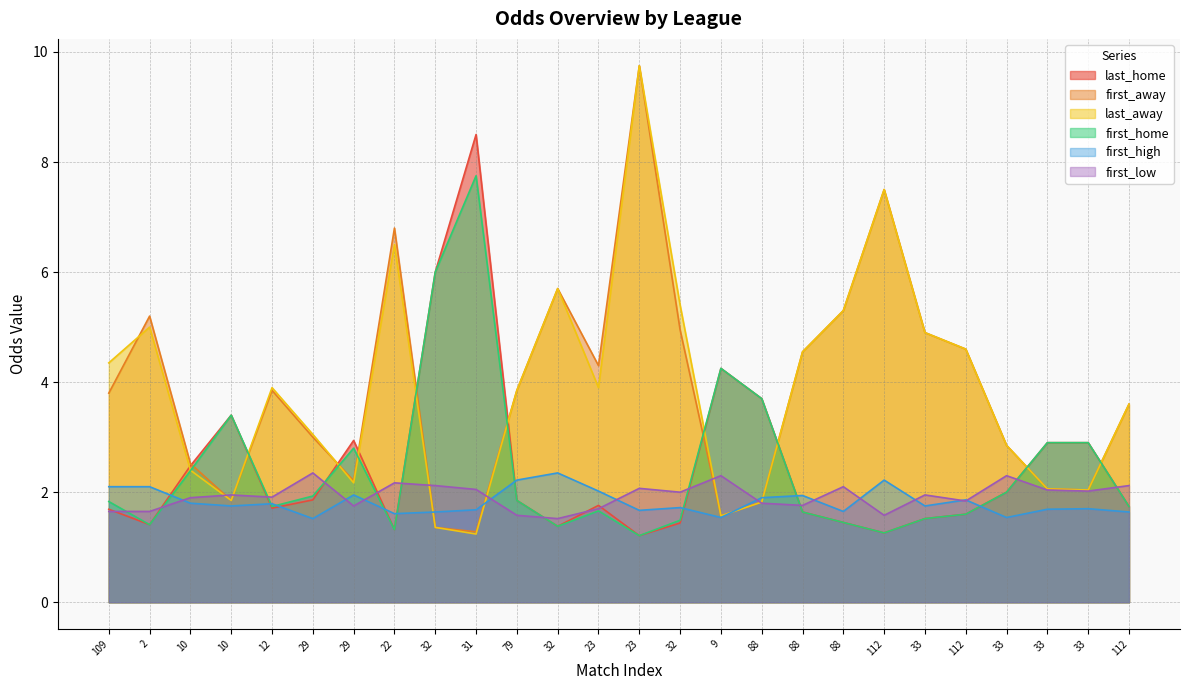

Reading left to right, list all the values displayed in this chart.

last_home: 109=1.7	2=1.4	10=2.5	10=3.4	12=1.7	29=1.9	29=2.9	22=1.3	32=6.0	31=8.5	79=1.9	32=1.4	23=1.8	23=1.2	32=1.4	9=4.2	88=3.7	88=1.6	88=1.4	112=1.3	33=1.5	112=1.6	33=2.0	33=2.9	33=2.9	112=1.7
first_away: 109=3.8	2=5.2	10=2.5	10=1.9	12=3.9	29=3.0	29=2.2	22=6.8	32=1.4	31=1.3	79=3.9	32=5.7	23=4.3	23=9.8	32=5.0	9=1.6	88=1.8	88=4.5	88=5.3	112=7.5	33=4.9	112=4.6	33=2.9	33=2.1	33=2.0	112=3.6
last_away: 109=4.3	2=5.0	10=2.4	10=1.9	12=3.9	29=3.0	29=2.2	22=6.5	32=1.4	31=1.2	79=3.9	32=5.7	23=3.9	23=9.8	32=5.4	9=1.6	88=1.8	88=4.5	88=5.3	112=7.5	33=4.9	112=4.6	33=2.9	33=2.1	33=2.0	112=3.6
first_home: 109=1.8	2=1.4	10=2.4	10=3.4	12=1.7	29=1.9	29=2.8	22=1.3	32=6.0	31=7.8	79=1.9	32=1.4	23=1.7	23=1.2	32=1.5	9=4.2	88=3.7	88=1.6	88=1.4	112=1.3	33=1.5	112=1.6	33=2.0	33=2.9	33=2.9	112=1.7
first_high: 109=2.1	2=2.1	10=1.8	10=1.8	12=1.8	29=1.5	29=1.9	22=1.6	32=1.6	31=1.7	79=2.2	32=2.4	23=2.0	23=1.7	32=1.7	9=1.5	88=1.9	88=1.9	88=1.6	112=2.2	33=1.8	112=1.9	33=1.5	33=1.7	33=1.7	112=1.6
first_low: 109=1.6	2=1.6	10=1.9	10=1.9	12=1.9	29=2.4	29=1.8	22=2.2	32=2.1	31=2.0	79=1.6	32=1.5	23=1.7	23=2.1	32=2.0	9=2.3	88=1.8	88=1.8	88=2.1	112=1.6	33=1.9	112=1.8	33=2.3	33=2.0	33=2.0	112=2.1